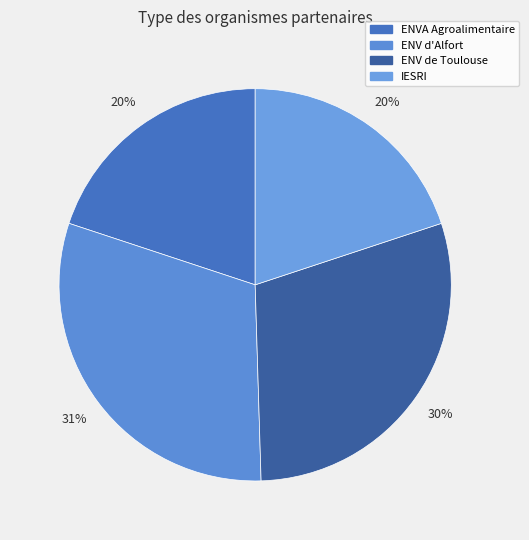

Which category has the biggest portion of the pie?

ECOLE NATIONALE VETERINAIRE D'ALFORT